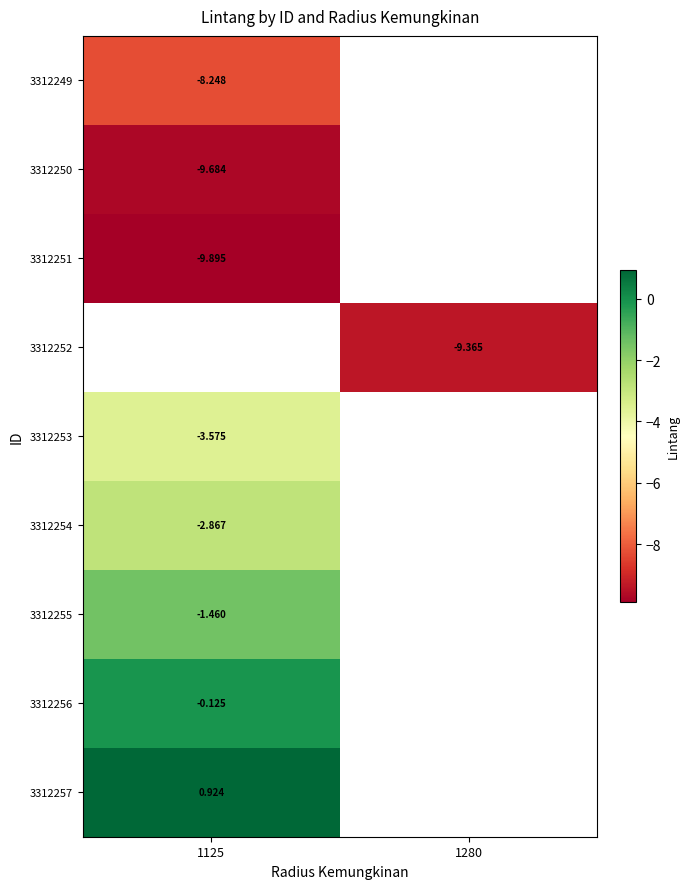

List the labels in order of 3312249 value, smallest first.

1125, 1280